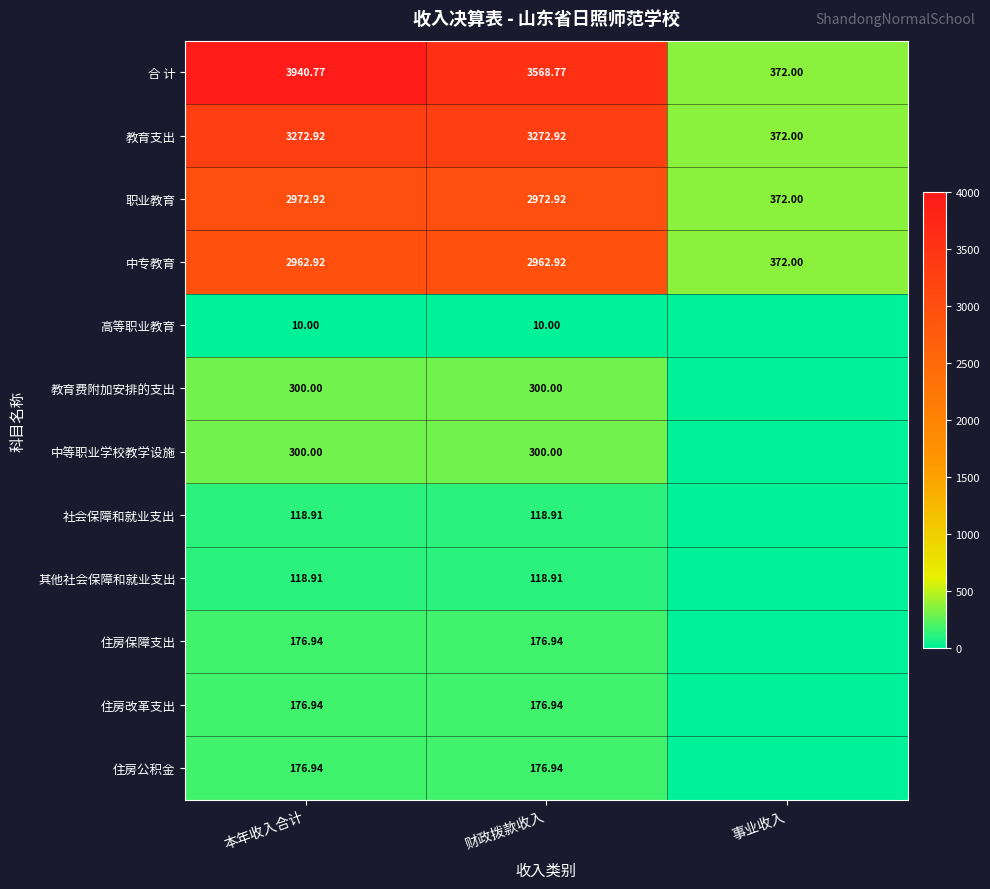

What is the lowest value of the 教育支出 series?

372.0